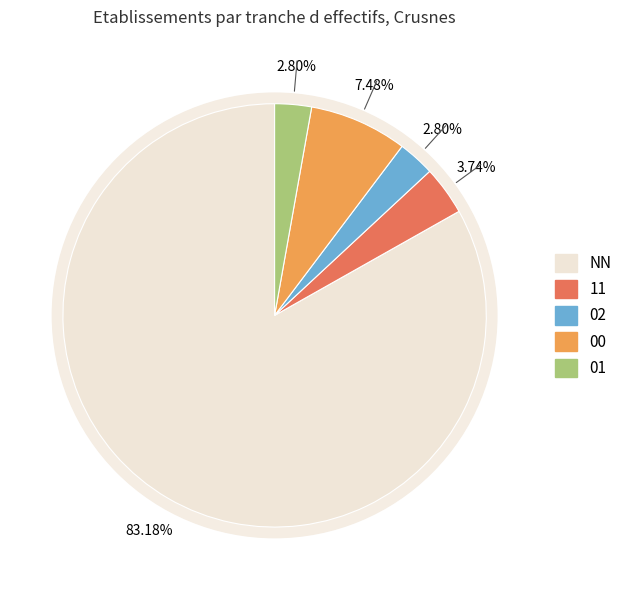

To the nearest percent, what percentage of the pie is NN?

83%